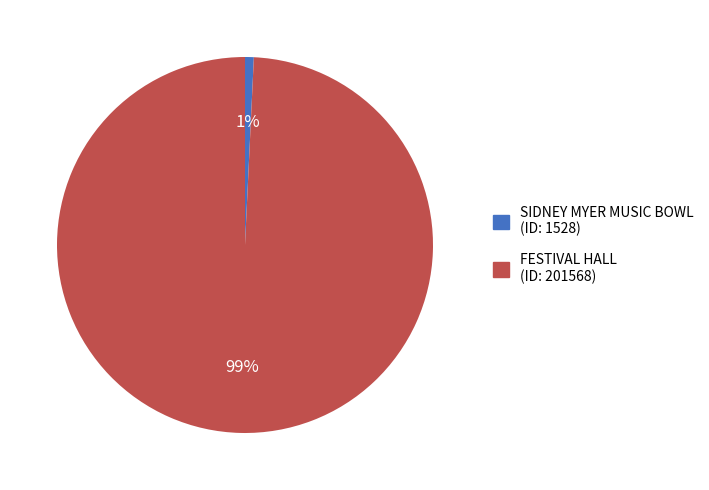

Rank the categories by value from lowest to highest.

SIDNEY MYER MUSIC BOWL, FESTIVAL HALL